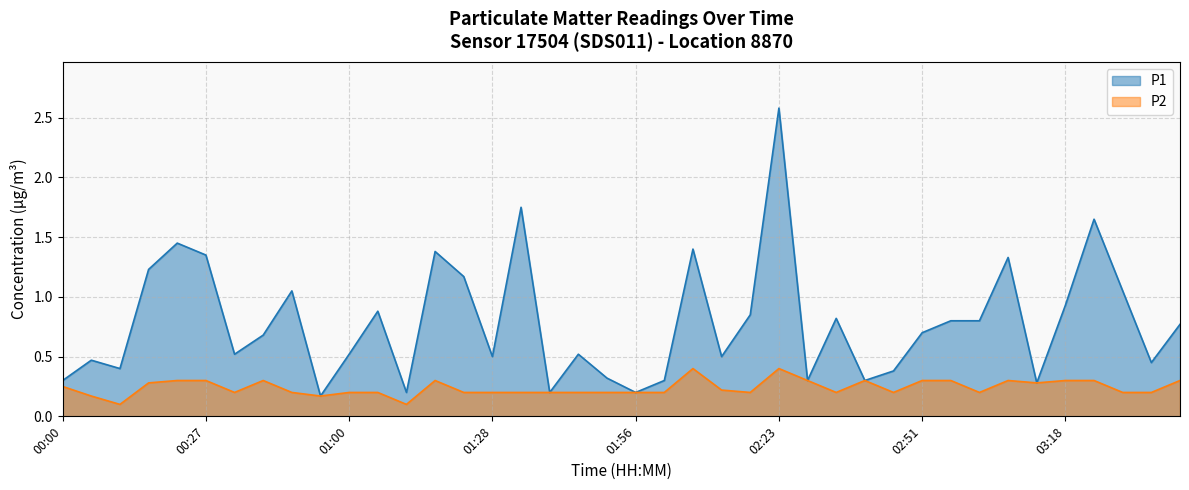

True or false: P1 and P2 intersect in this chart.

False